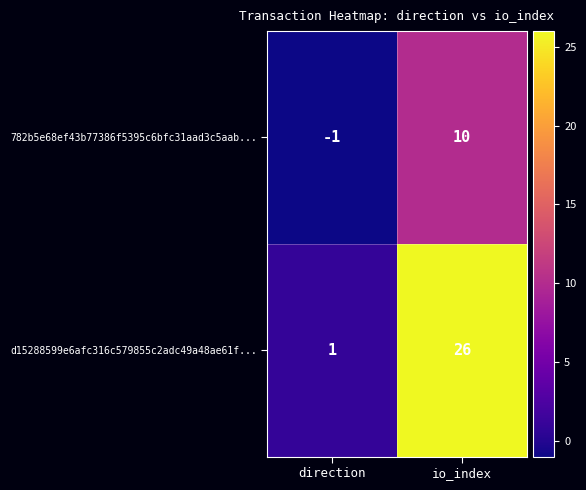

Reading left to right, extract all data points from this chart.

782b5e68ef43b77386f5395c6bfc31aad3c5aab...: direction=-1	io_index=10
d15288599e6afc316c579855c2adc49a48ae61f...: direction=1	io_index=26